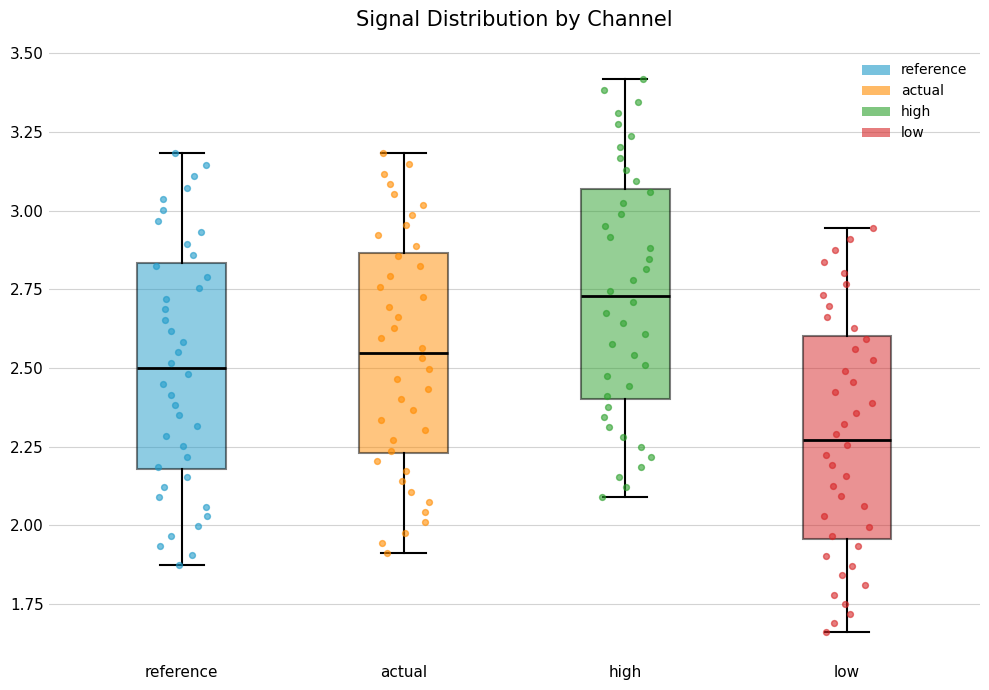

Where does the upper whisker of the box for reference end on the y-axis? The values are not printed on the chart, so give them approximately, as read against the axis.

3.20